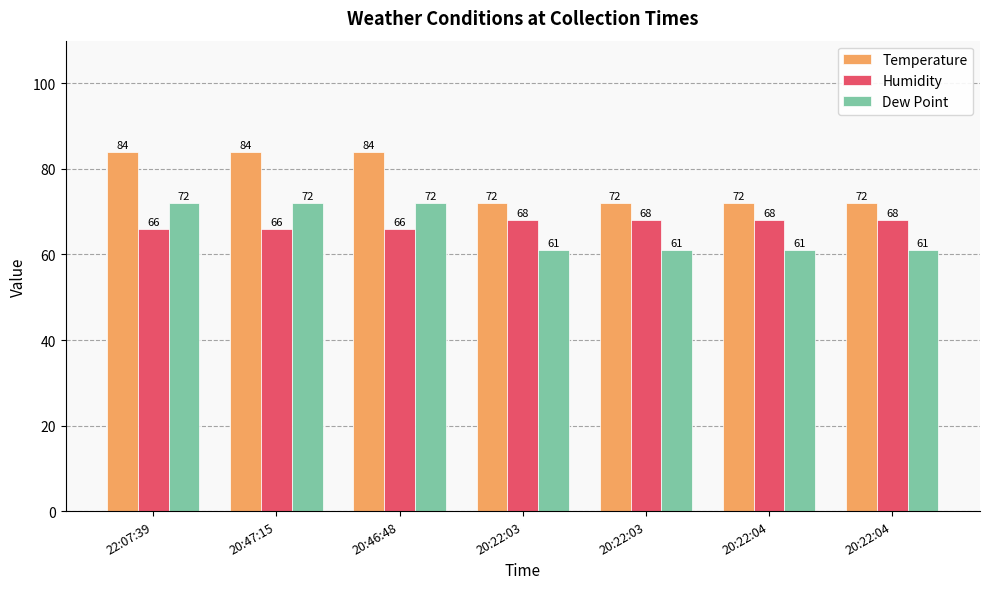

Are the bars horizontal?

No